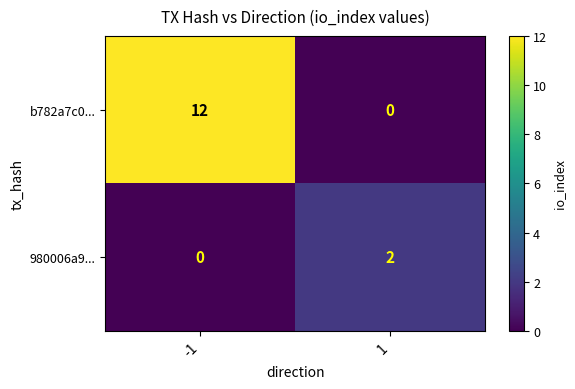

What is the difference between the highest and lowest values at 1?

2